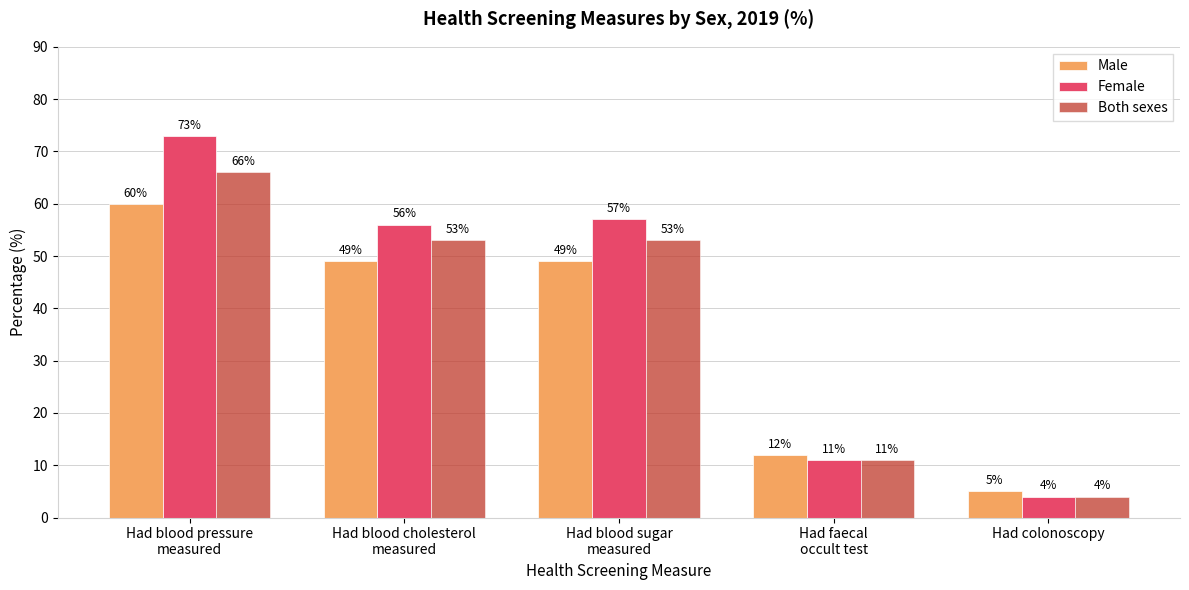

What is the average value of the Female series?

40